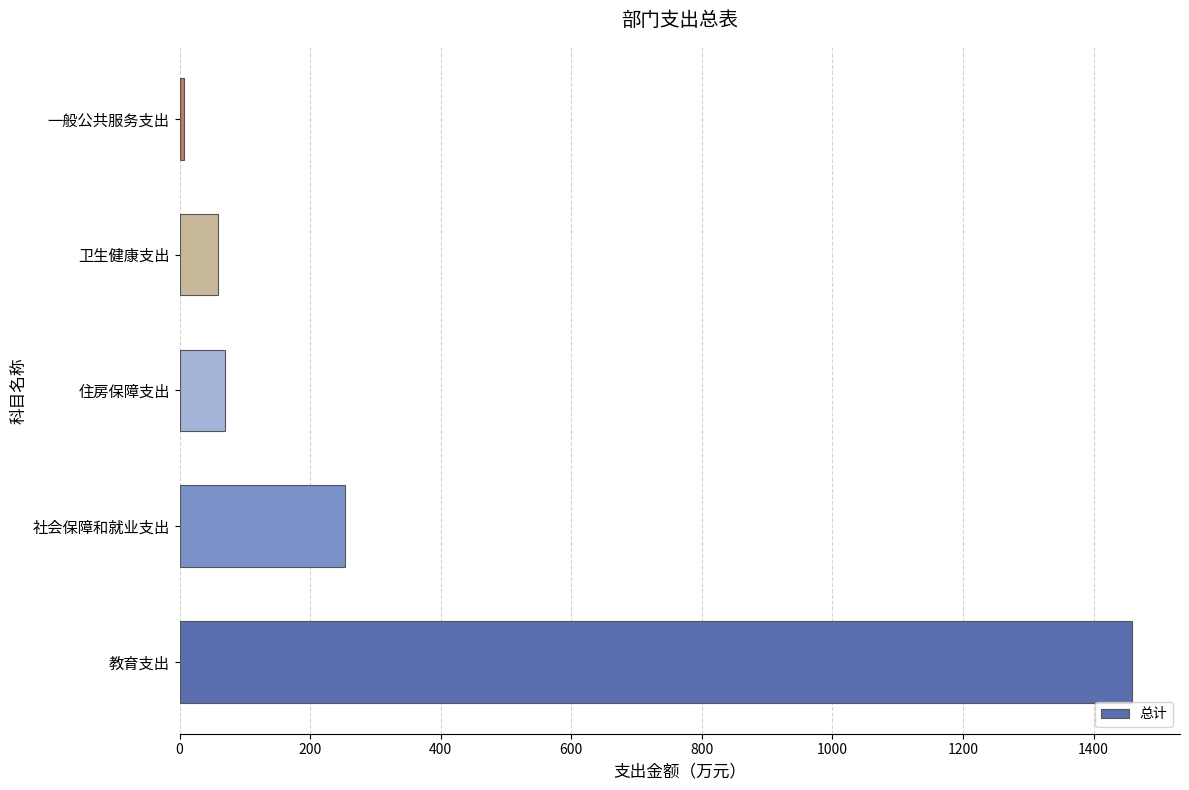

Reading bottom to top, what are all the values shown in this chart?

1459.4	253.0	69.0	59.2	6.1